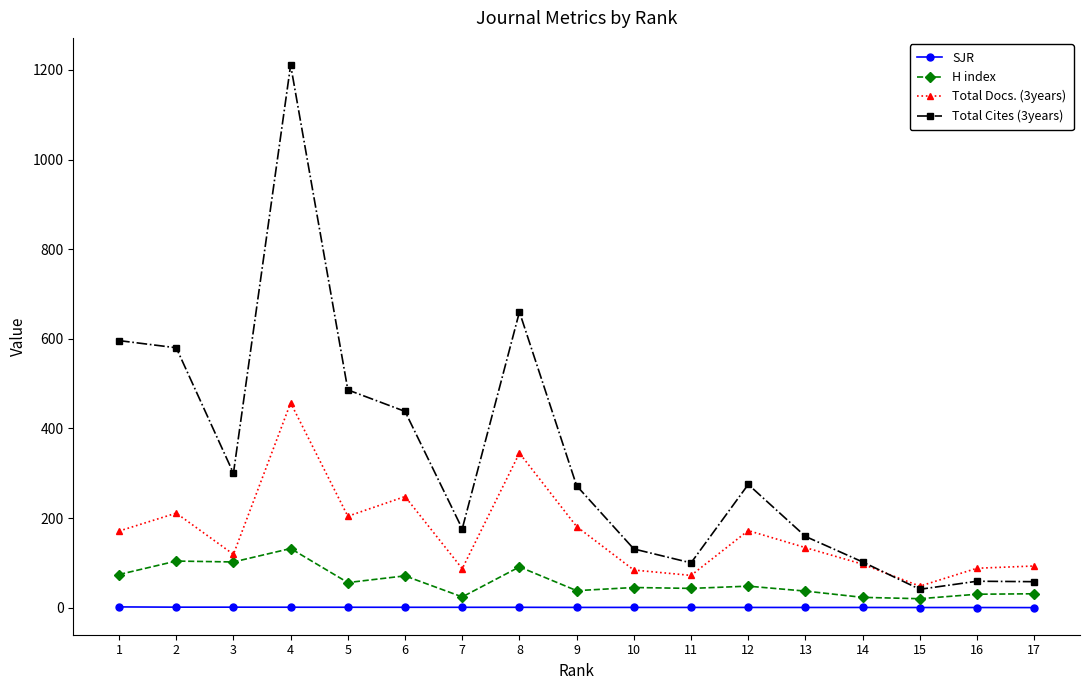

What are all the series names shown in the legend?

SJR, H index, Total Docs. (3years), Total Cites (3years)